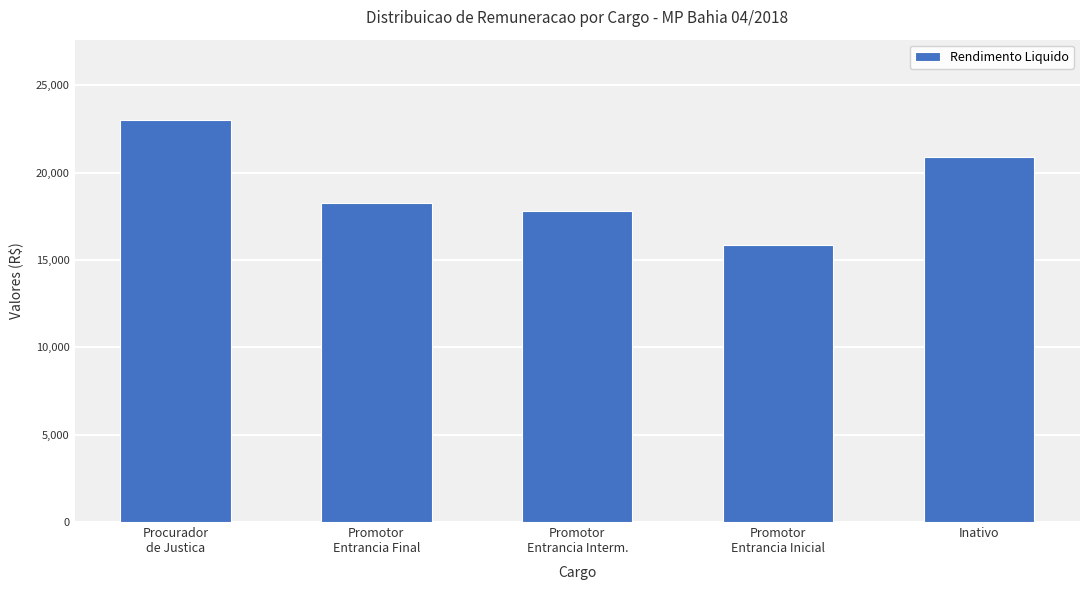

What is the ratio of the value at Promotor
Entrancia Inicial to the value at Inativo?

0.8